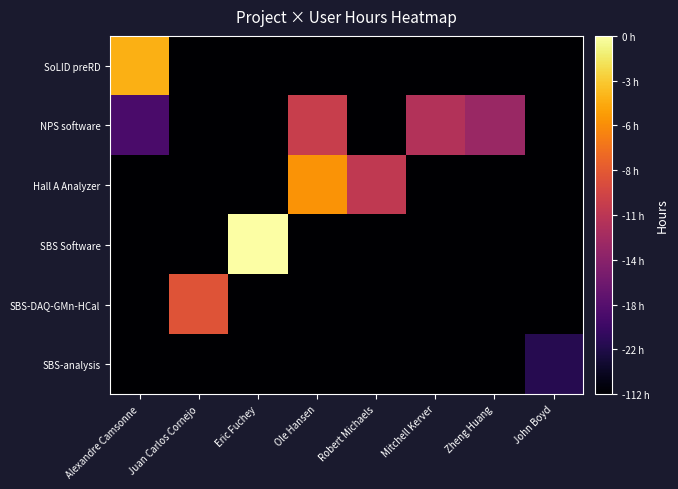

What is the total value across all series at Zheng Huang?

2.1